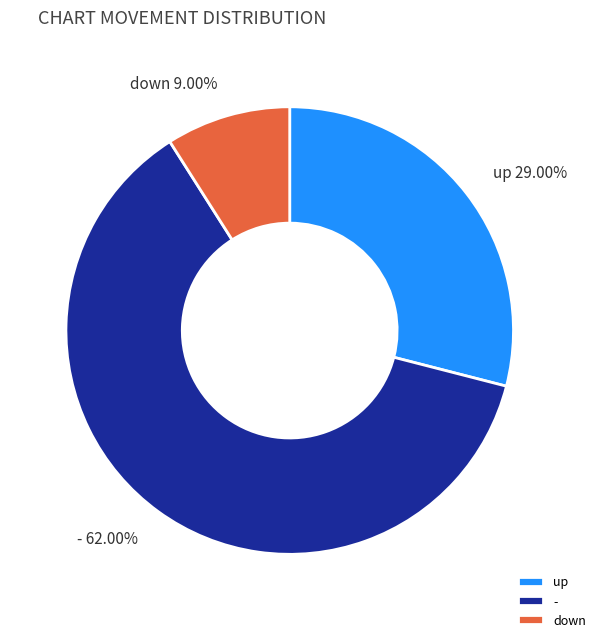

Which category has the biggest portion of the pie?

-